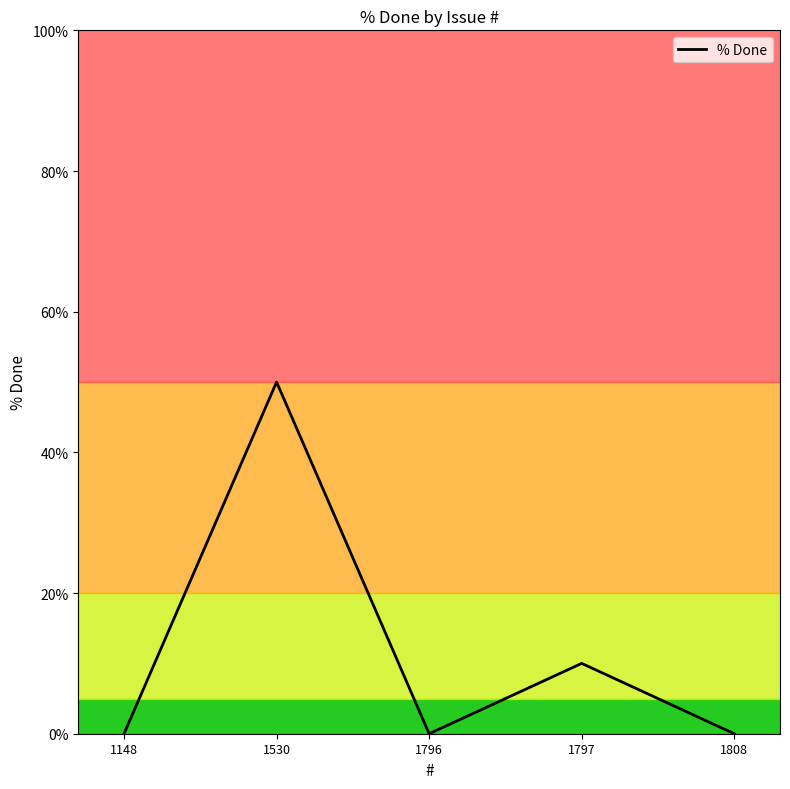

At which category does the data reach its first local valley?

1796